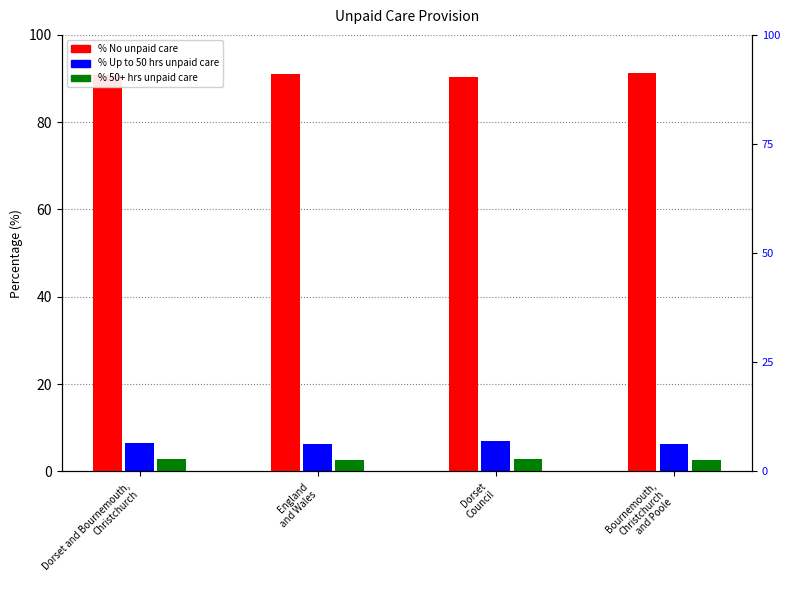

Is it true that % Provides 50 or more hours unpaid care equals 1.3 at Bournemouth,
Christchurch
and Poole?

False